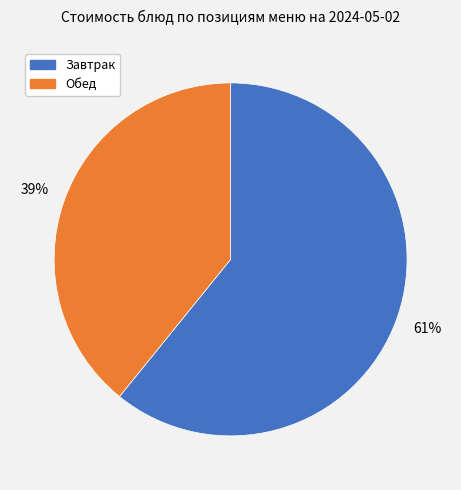

Does any single category account for the majority?

Yes